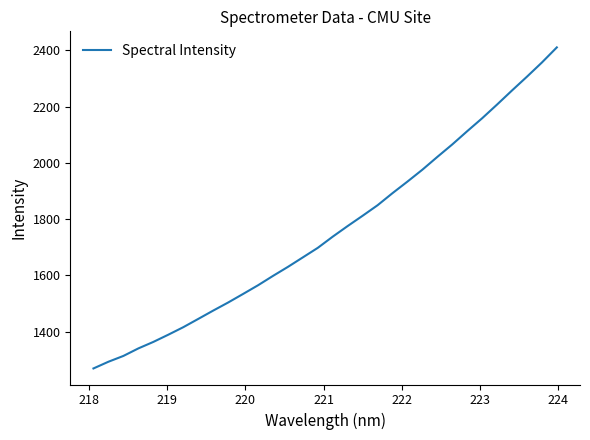

What is the minimum value shown in the chart?

1269.2